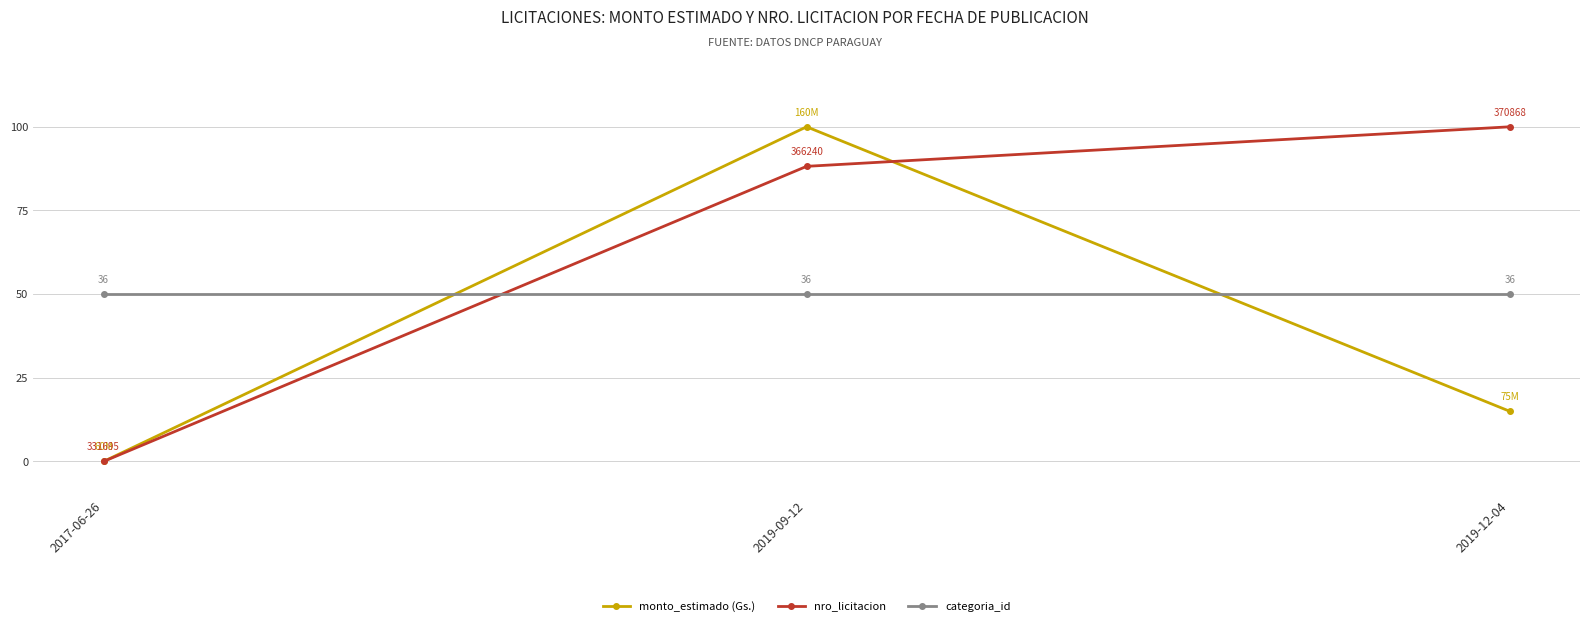

Rank the categories by monto_estimado (Gs.) value from lowest to highest.

2017-06-26, 2019-12-04, 2019-09-12